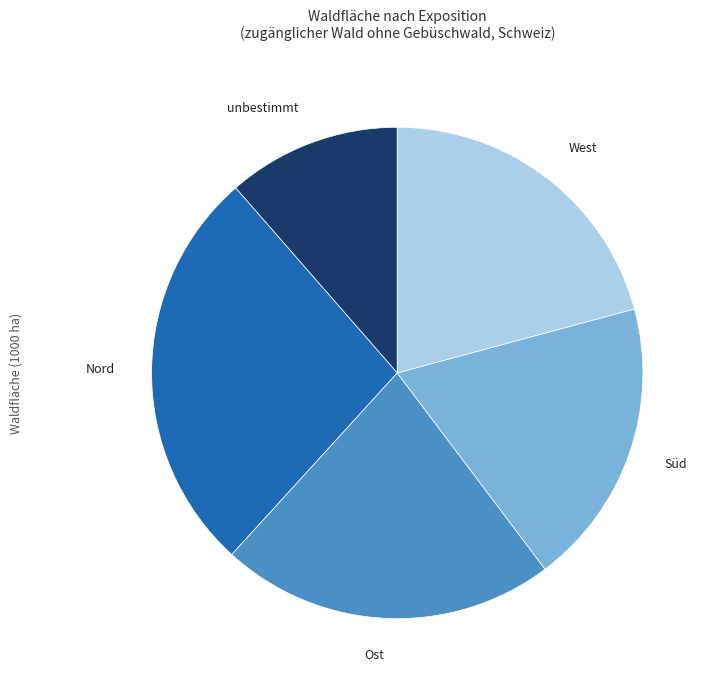

Is there a majority slice in this chart?

No